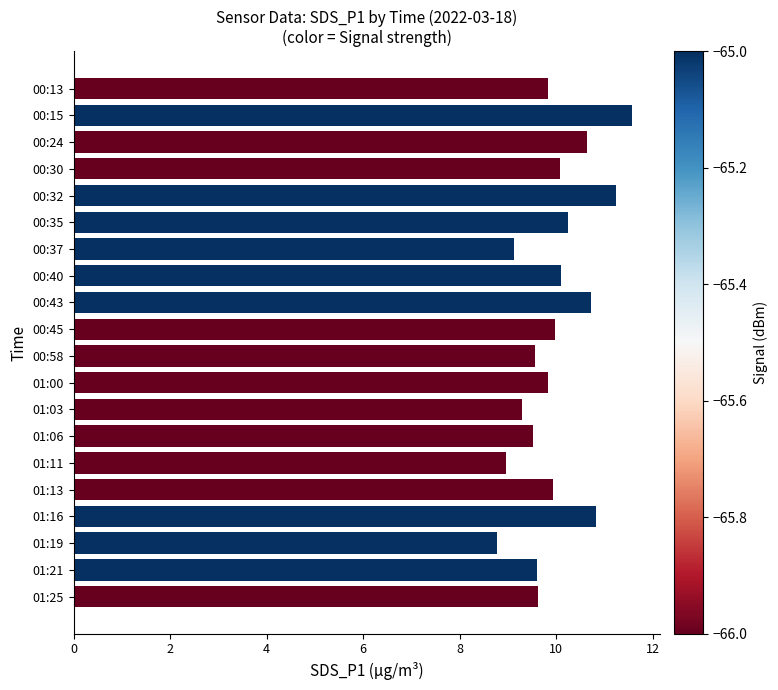

What is the ratio of the value at 00:30 to the value at 00:45?

1.0